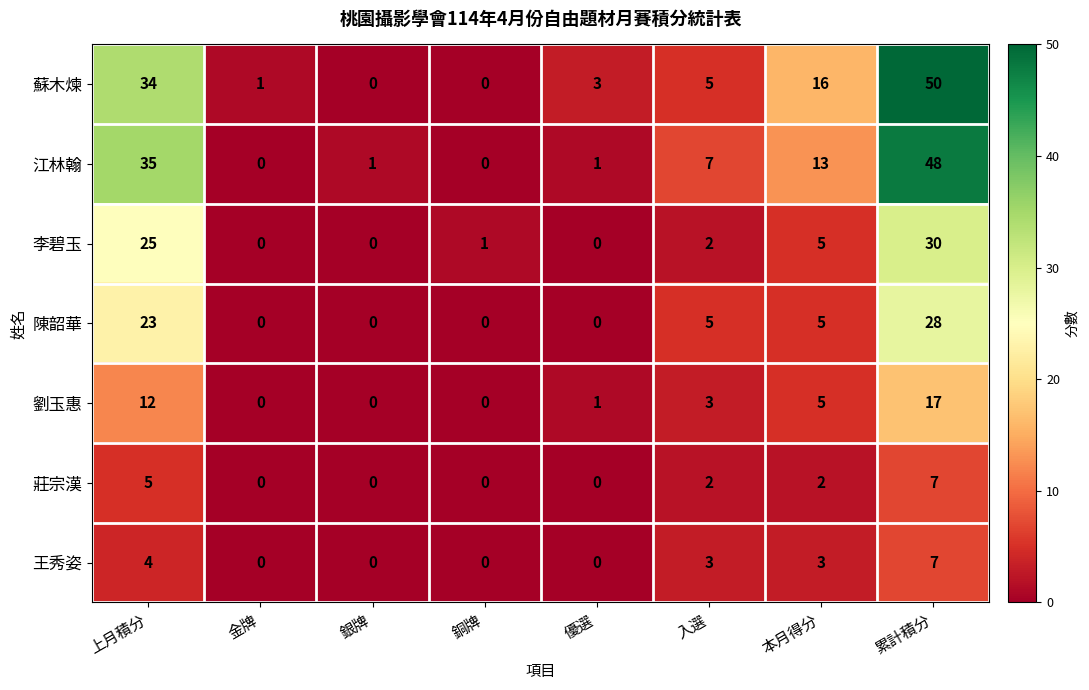

Which series changed the most between 銀牌 and 本月得分?

蘇木煉